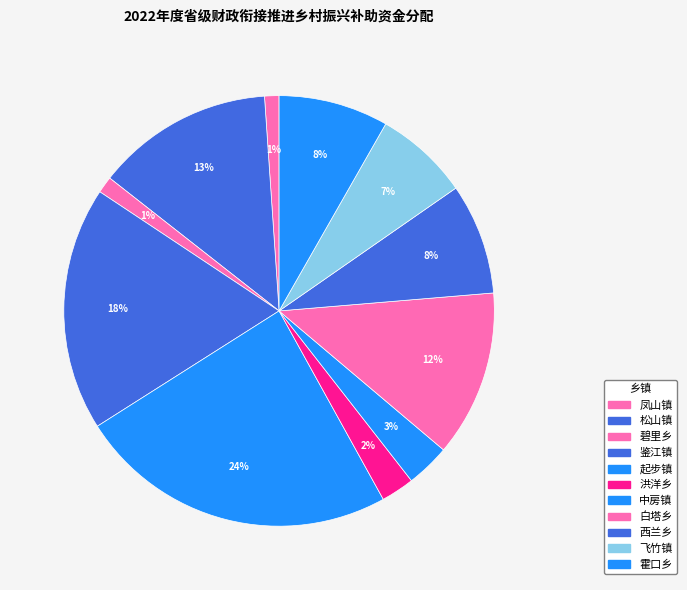

Is the sum of 起步镇 and 鉴江镇 greater than half?

No